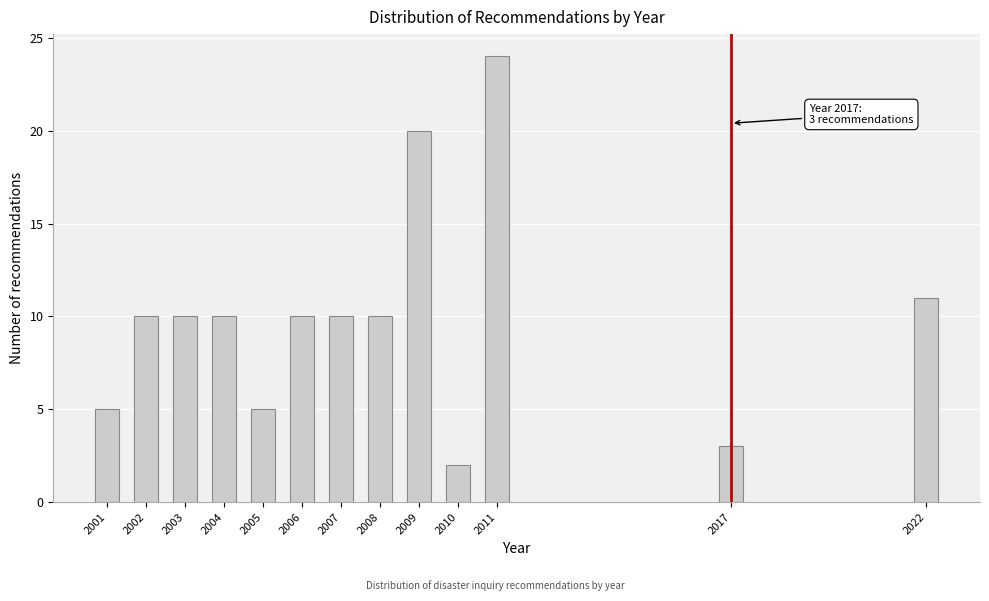

Reading left to right, extract all data points from this chart.

5	10	10	10	5	10	10	10	20	2	24	3	11